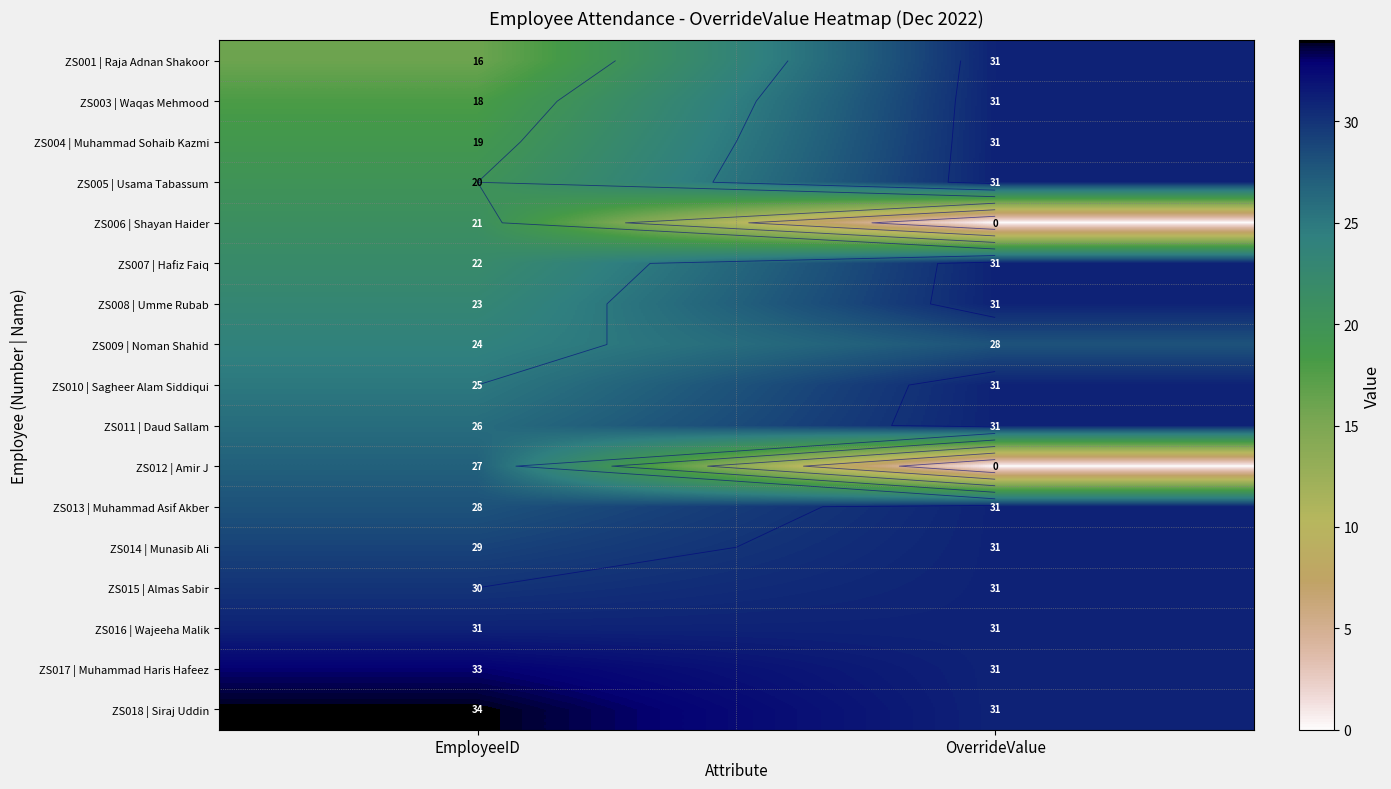

Count the ZS007 | Hafiz Faiq values in the range 22 to 31.

2